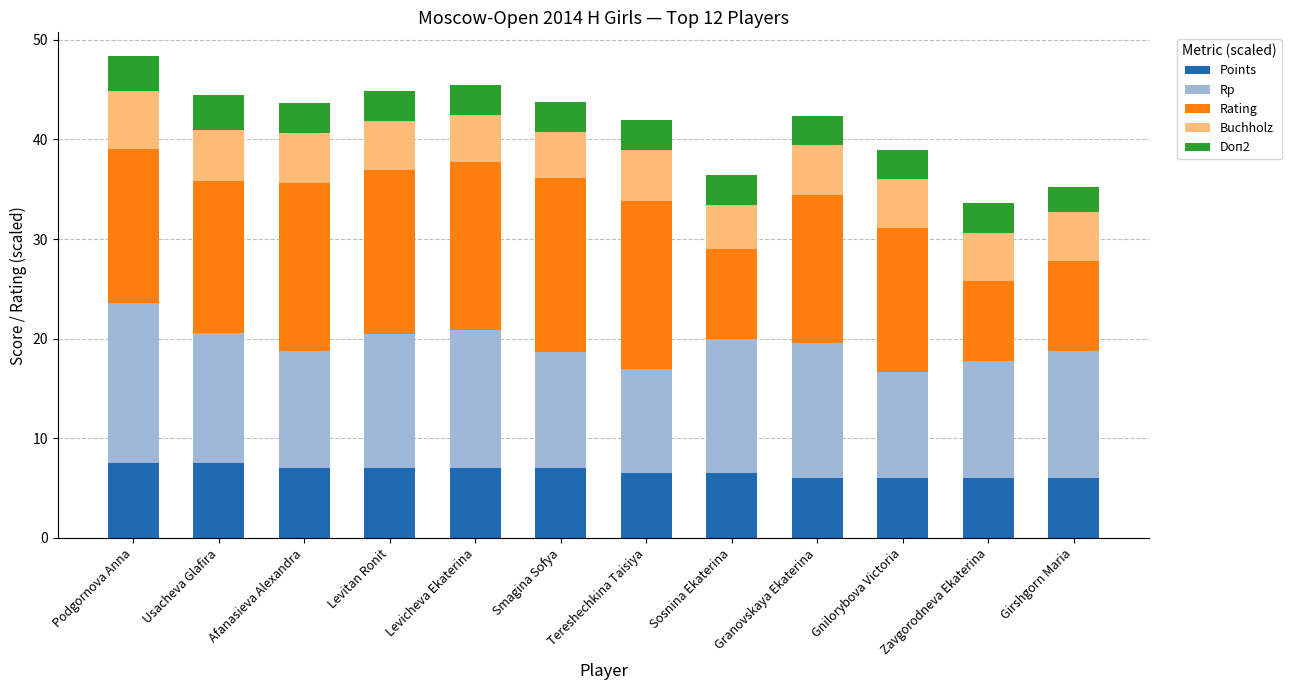

What is the maximum value for Points?

7.5